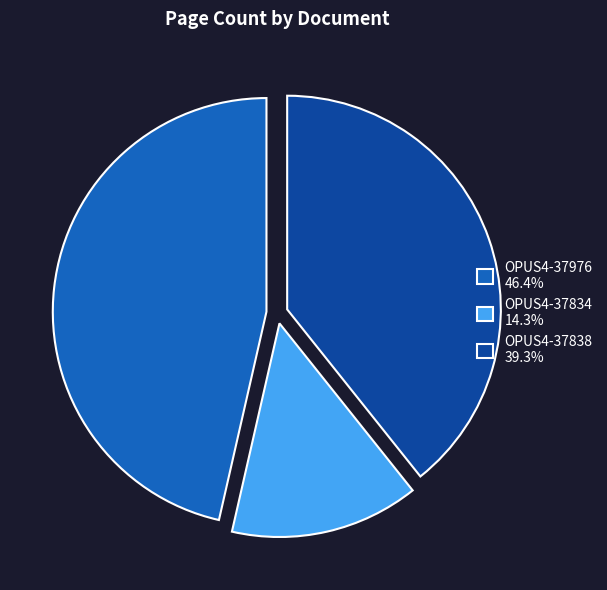

Approximately how many times larger is the value at OPUS4-37976 compared to OPUS4-37838?

1.2